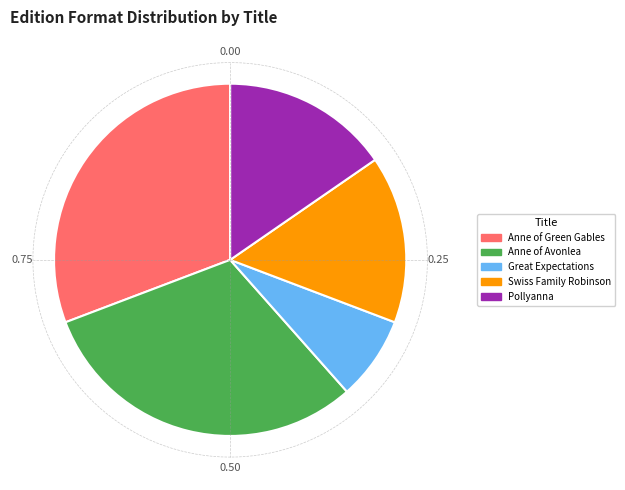

Rank the categories by value from highest to lowest.

Anne of Green Gables, Anne of Avonlea, Swiss Family Robinson, Pollyanna, Great Expectations